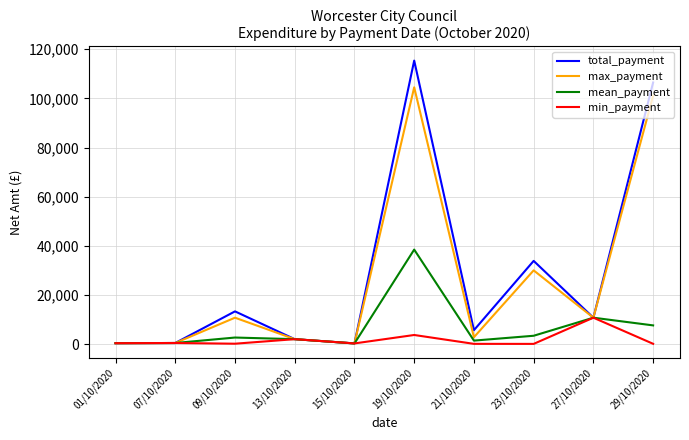

True or false: max_payment has a value of 3344.6 at 27/10/2020.

False